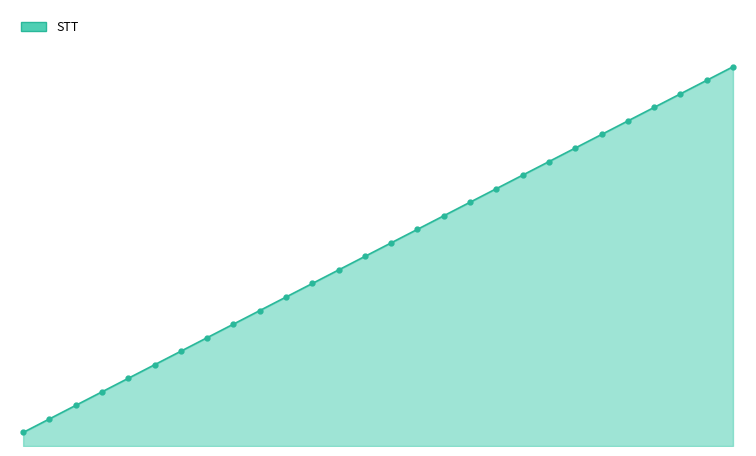

What is the value of the 25th point from the left?

25